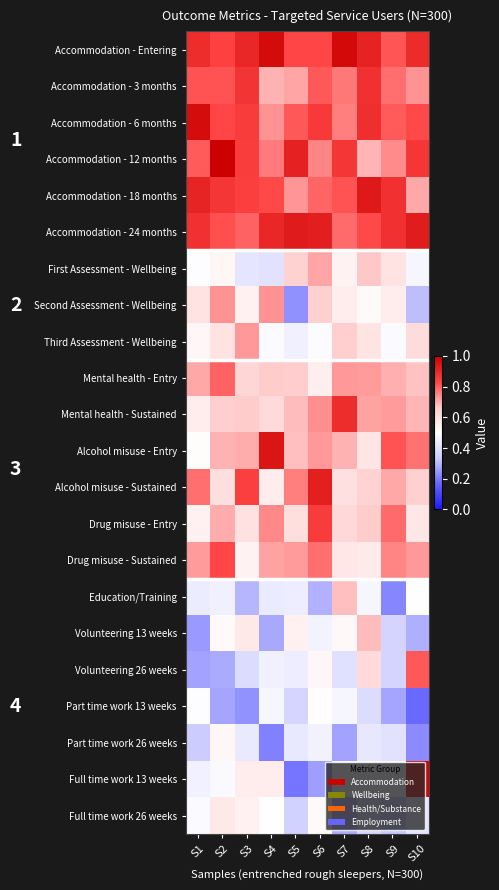

What is the spread (max minus min) of values at S3?

0.7